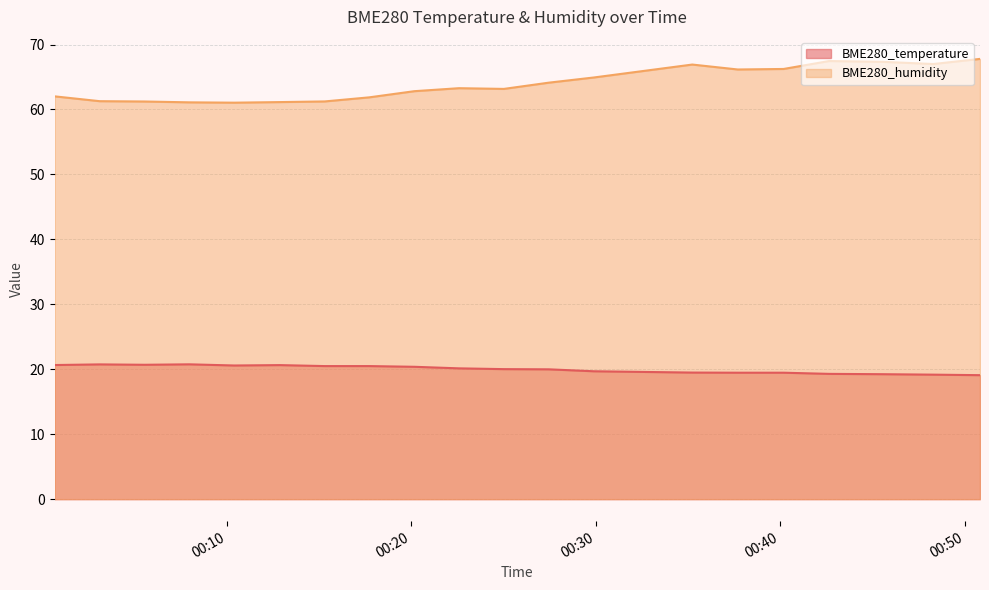

Is it true that BME280_temperature equals 6.4 at 2022/06/06 00:12:52?

False